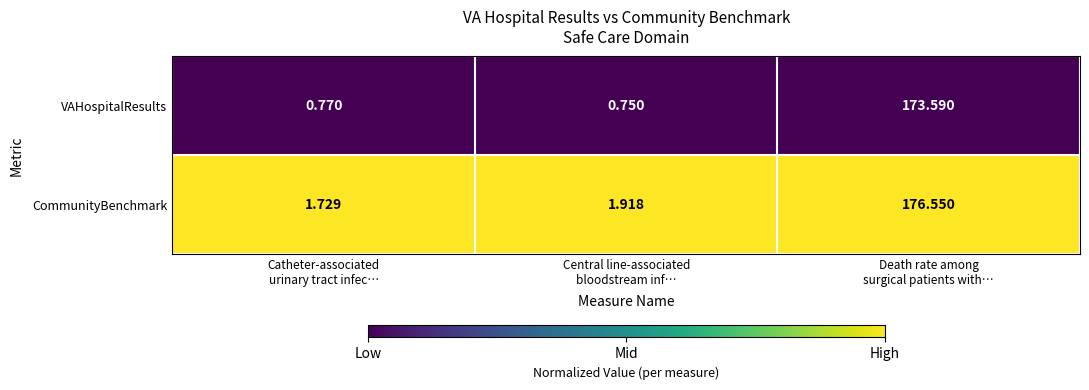

Rank the series by their maximum value, from highest to lowest.

CommunityBenchmark, VAHospitalResults